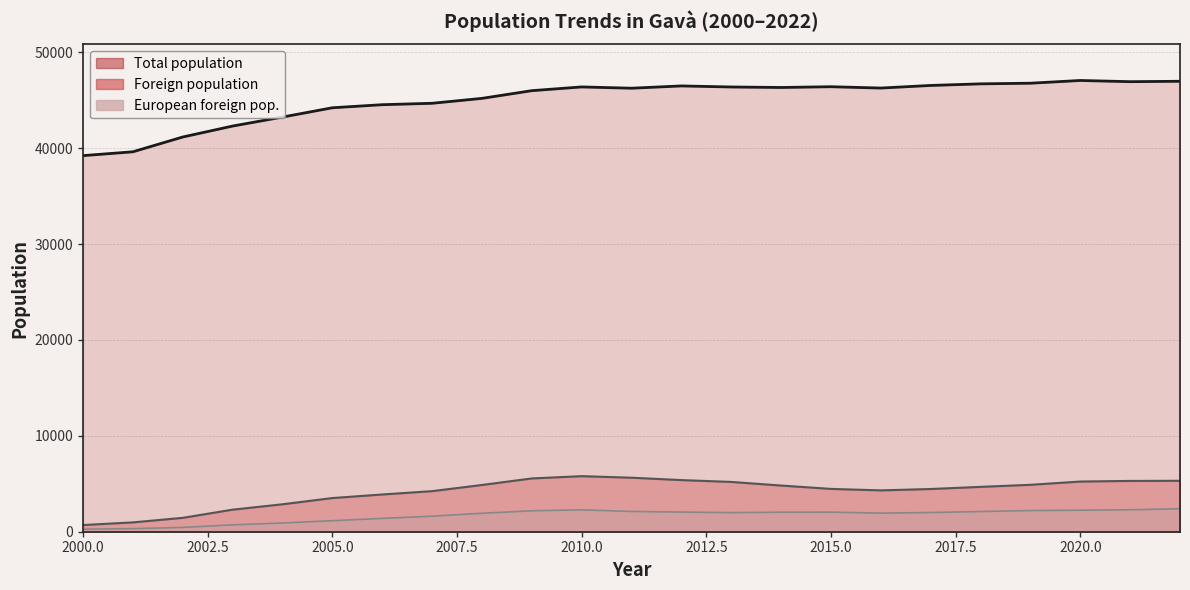

In Total population, how many points are lower than both neighbors (excluding endpoints)?

4